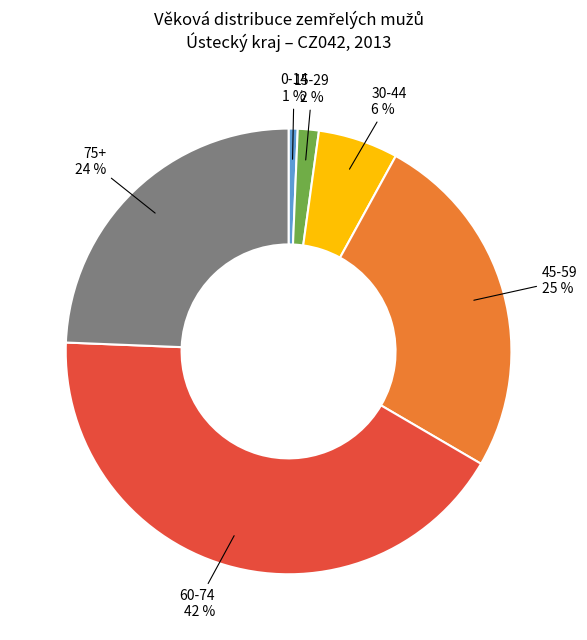

Does any single category account for the majority?

No